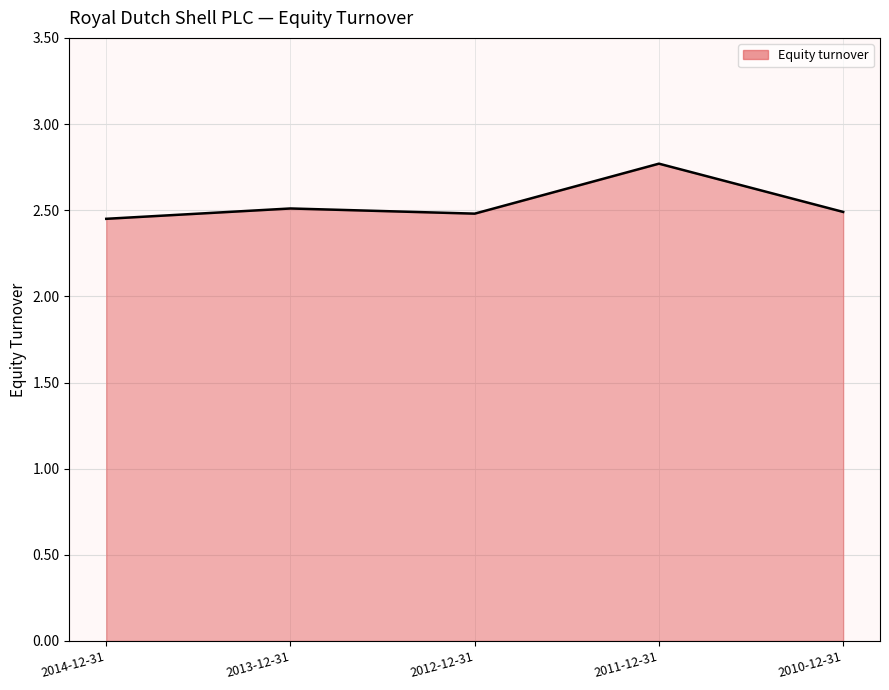

Count the number of data series in this chart.

1